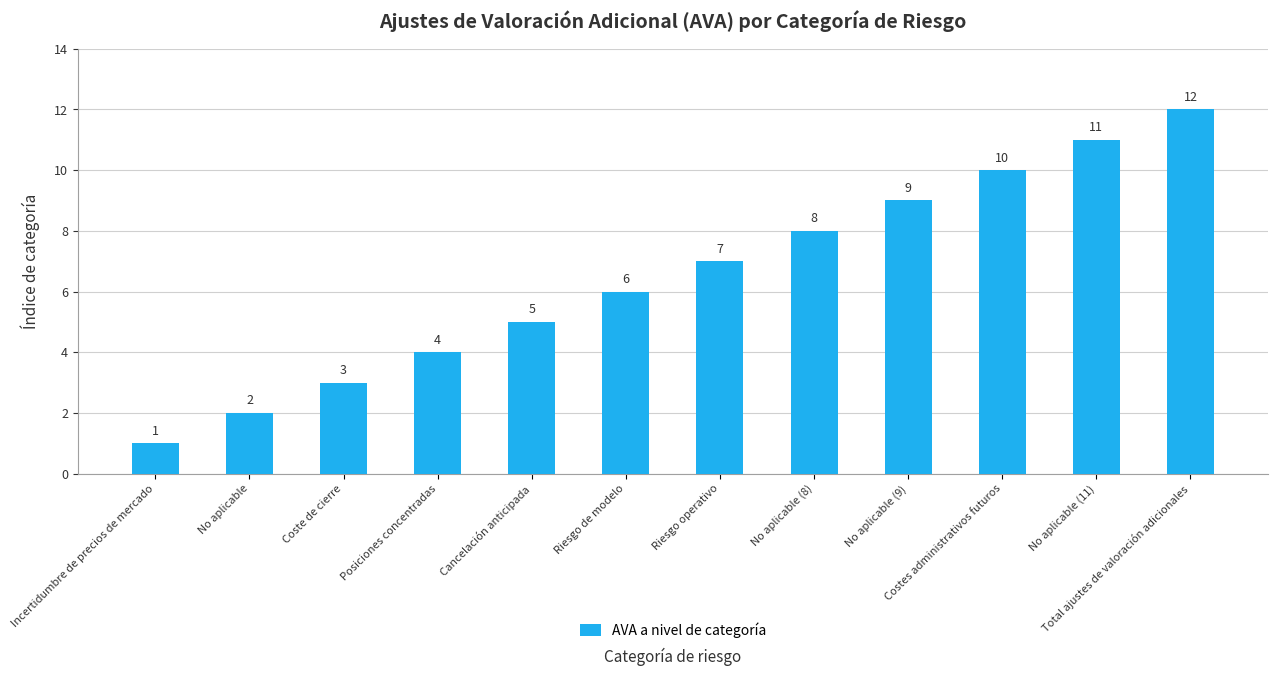

Is it true that the value at Cancelación anticipada is 5?

True